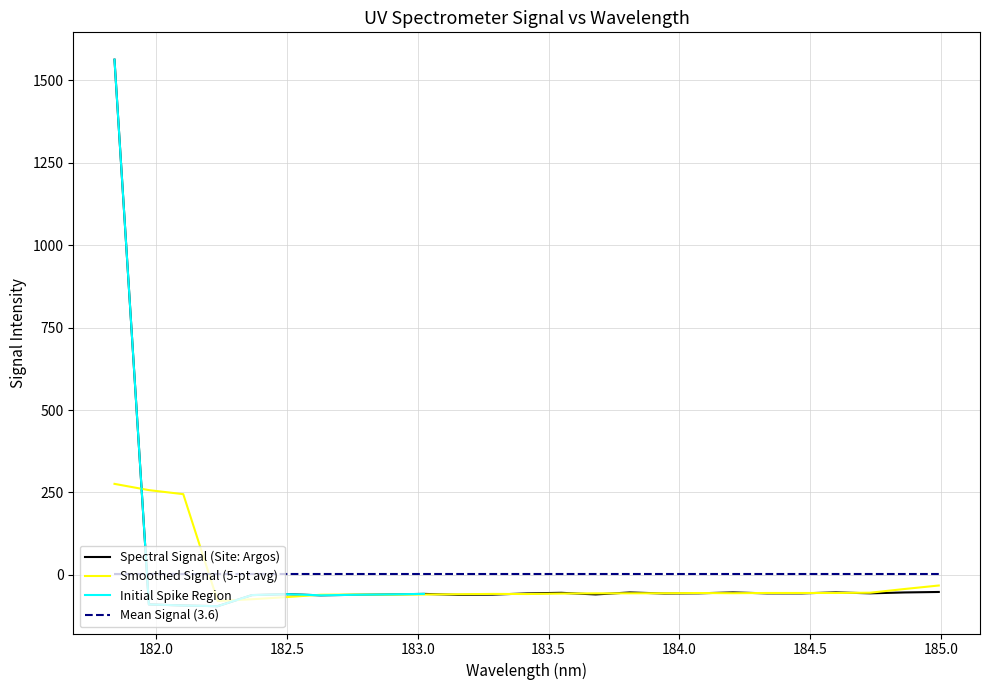

List the labels in order of value, largest first.

181.8418, 184.9911297472, 184.5979655002, 184.2046578328, 183.811206745, 184.8600909338, 183.5488263418, 184.0735234058, 184.7290361848, 184.3357763242, 184.46687888, 183.4176122368, 183.9423730432, 183.0238743082, 182.498667305, 182.8925964608, 183.6800245112, 183.2863821962, 182.7613026778, 183.15513622, 182.3673257152, 182.6299929592, 181.9732053322, 182.1045947288, 182.2359681898